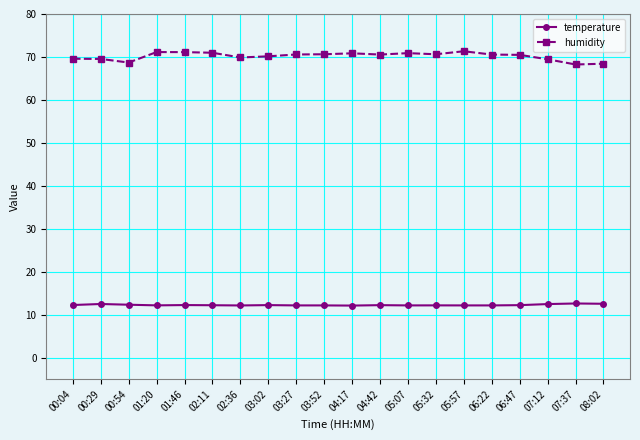

Rank the series at 07:12 from highest to lowest value.

humidity, temperature